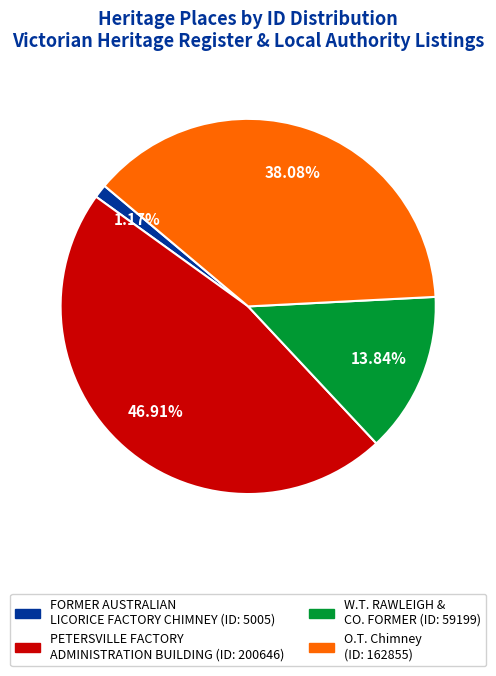

How many slices are in this pie chart?

4